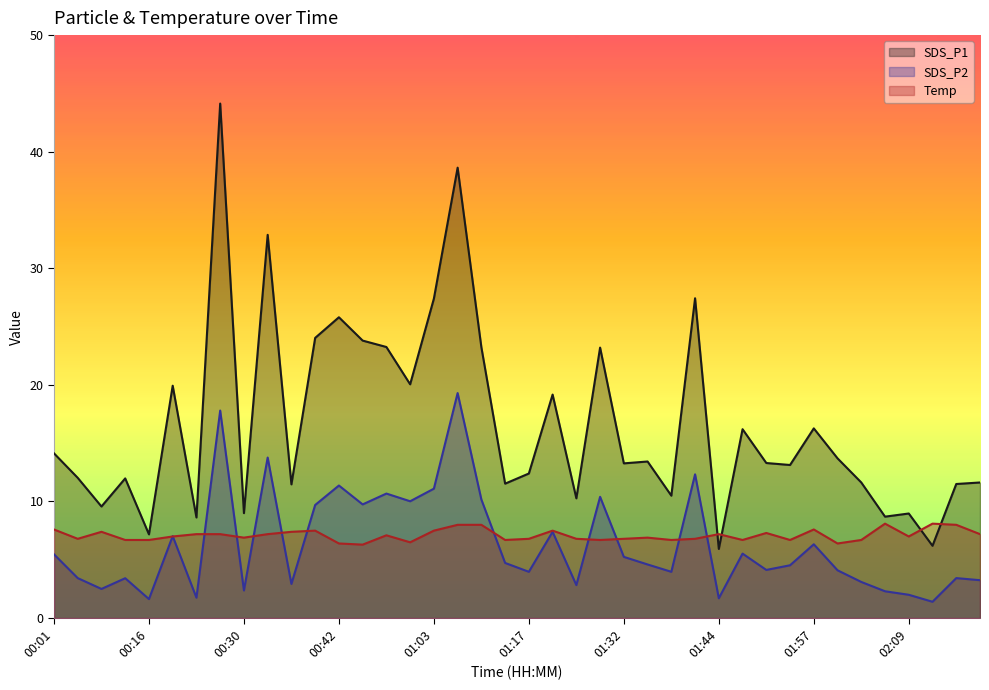

Where is the first local maximum for SDS_P1?

00:14